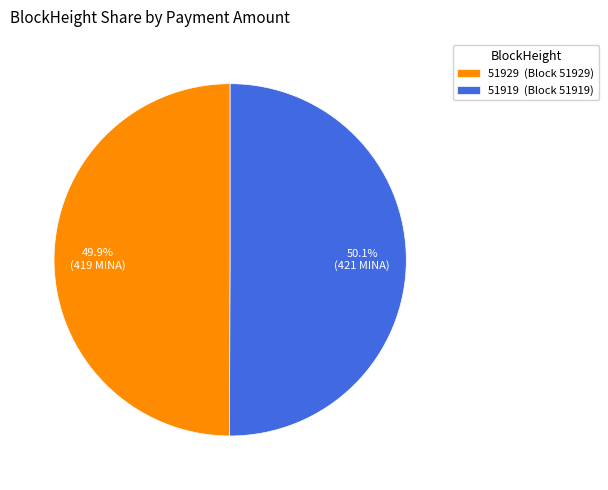

What percentage is the 51919 slice, to the nearest percent?

50%